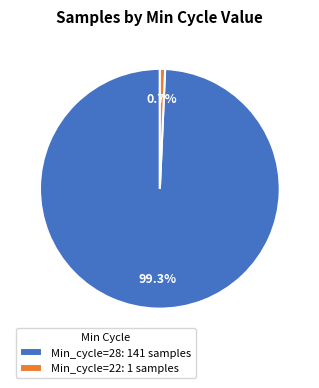

Combined, do Min_cycle=22: 1 samples and Min_cycle=28: 141 samples account for over 50%?

Yes